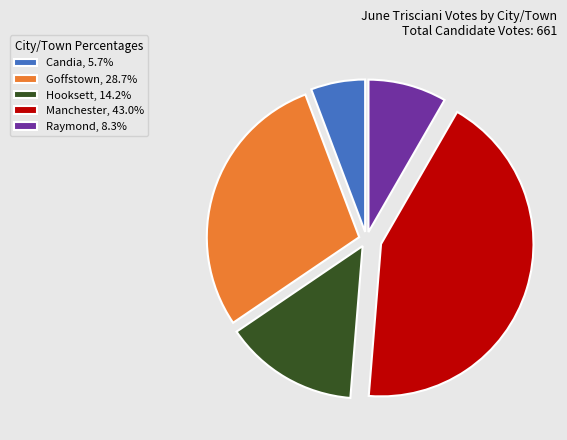

What is the ratio of the value at Hooksett, 14.2% to the value at Raymond, 8.3%?

1.7